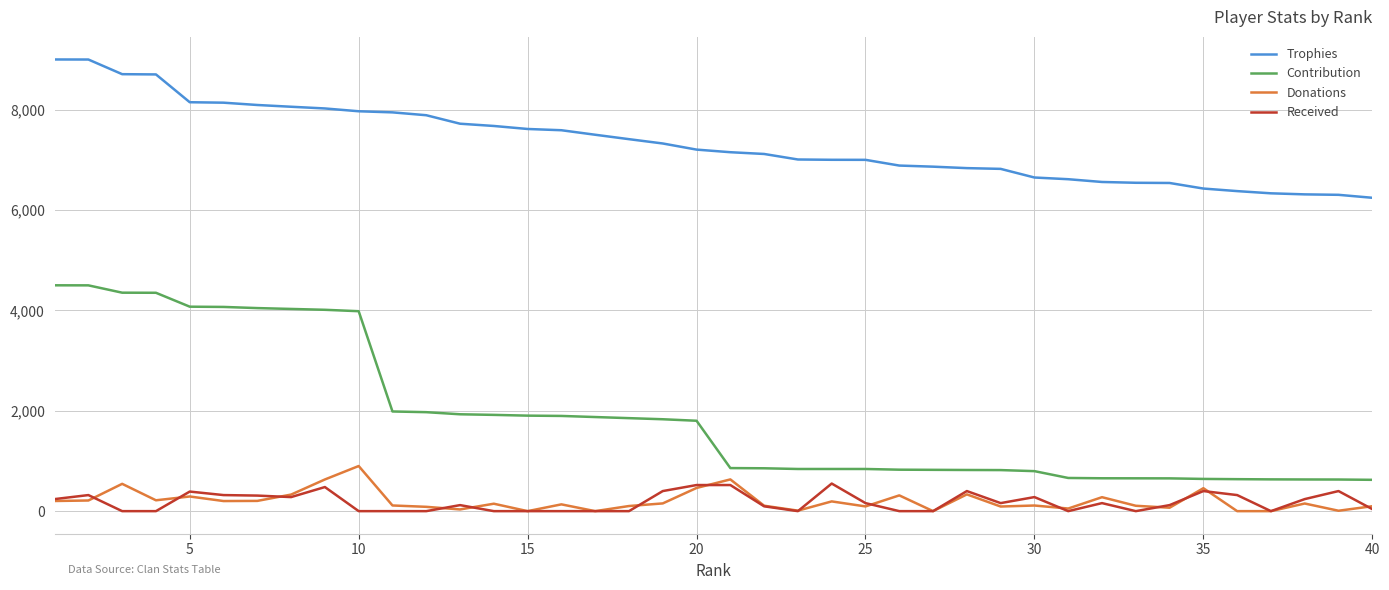

Which series has the widest spread of values?

Contribution